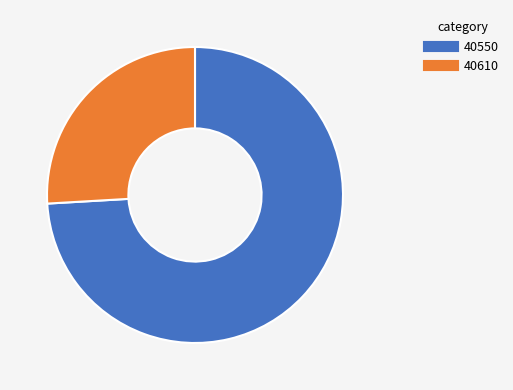

Which has a higher value, 40550 or 40610?

40550